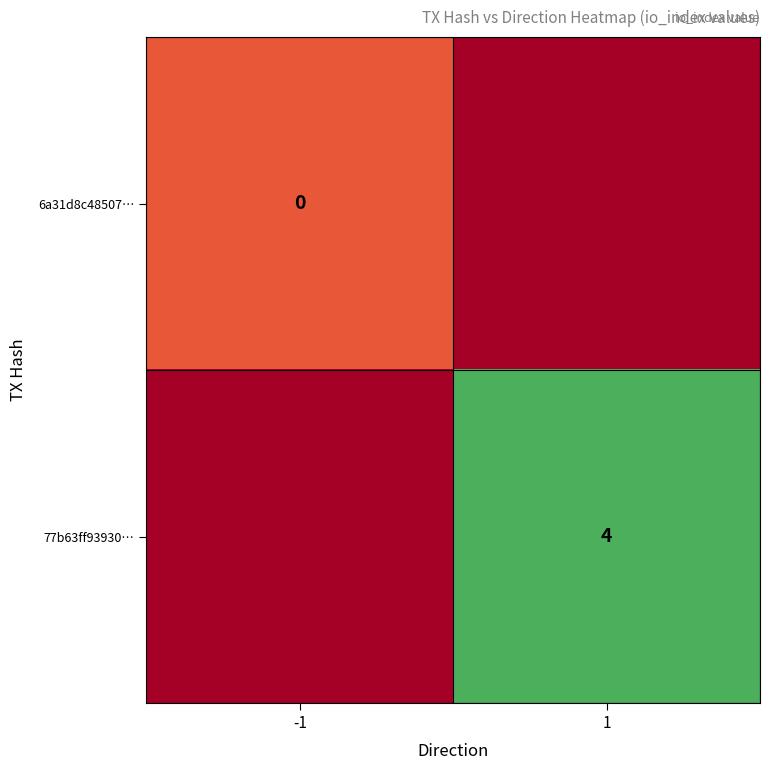

Is the value of 6a31d8c48507… at -1 greater than the value of 77b63ff93930… at 1?

No